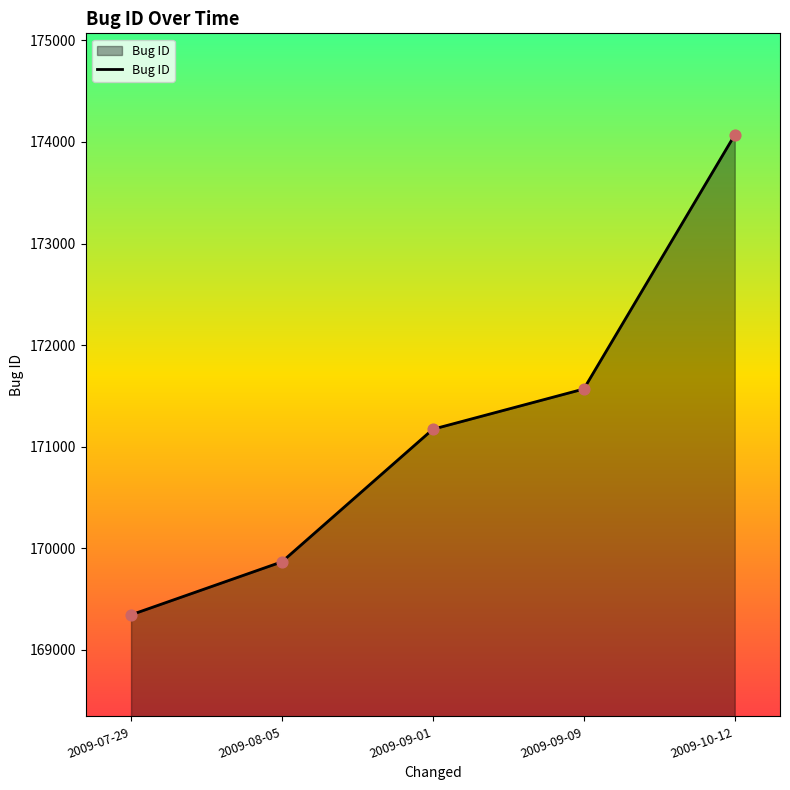

Between 2009-10-12 and 2009-07-29, which is larger?

2009-10-12